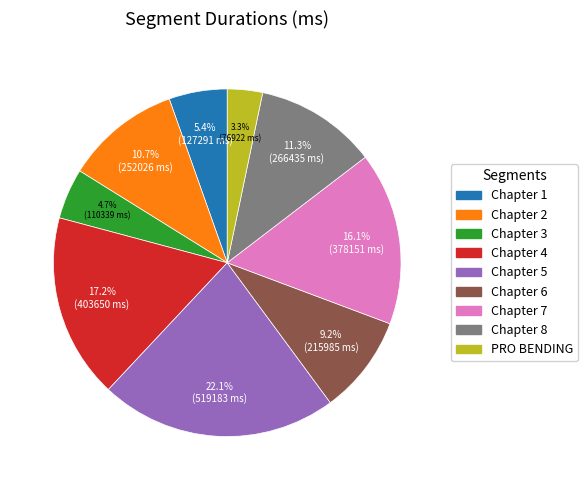

Is it true that Chapter 2 is 11% of the pie?

True